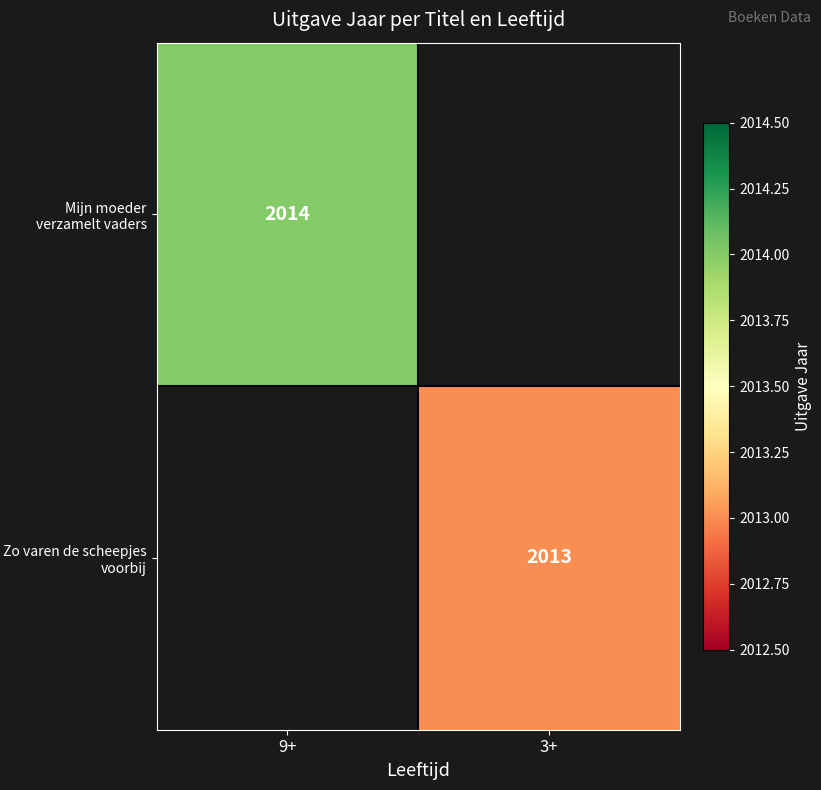

True or false: Mijn moeder verzamelt vaders has a value of 2014 at 9+.

True